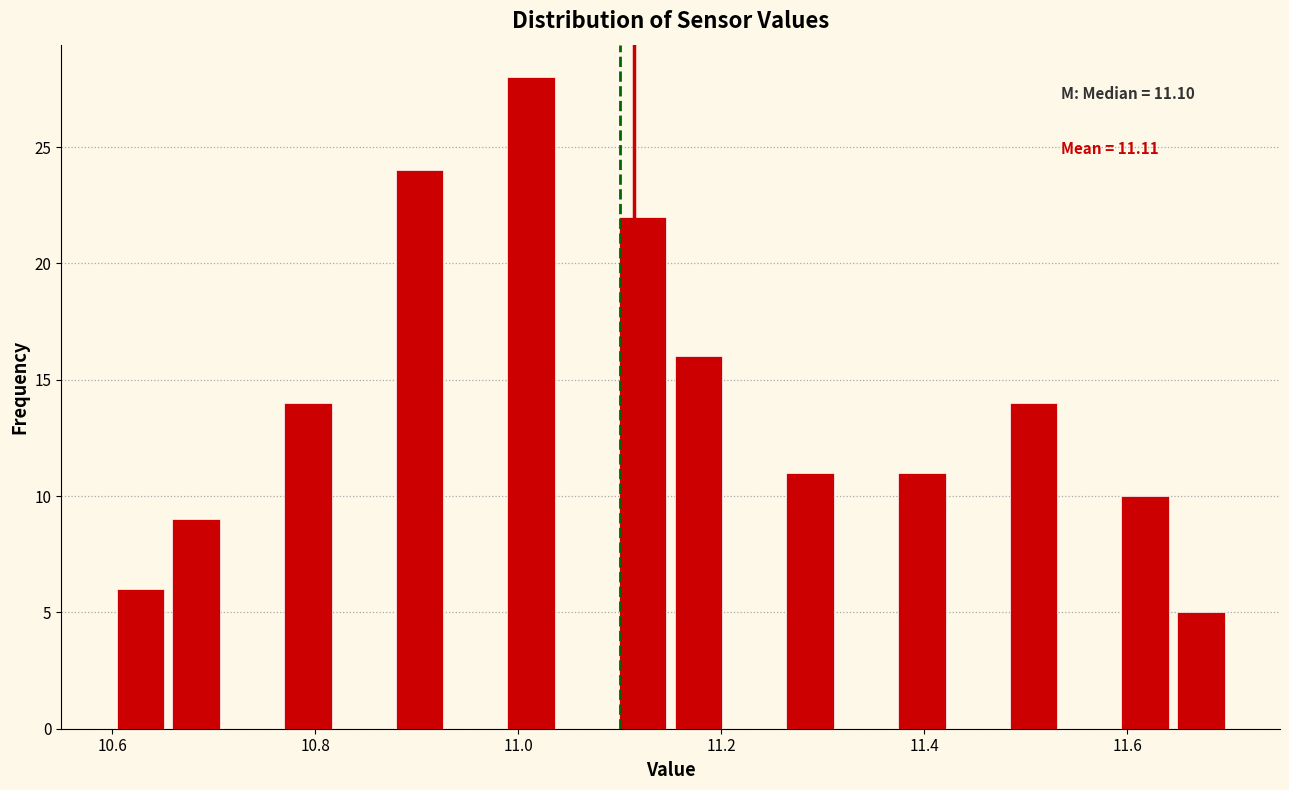

Around what value on the x-axis is the tallest bar? Give the approximate position of its centre, as read against the axis.

11.02